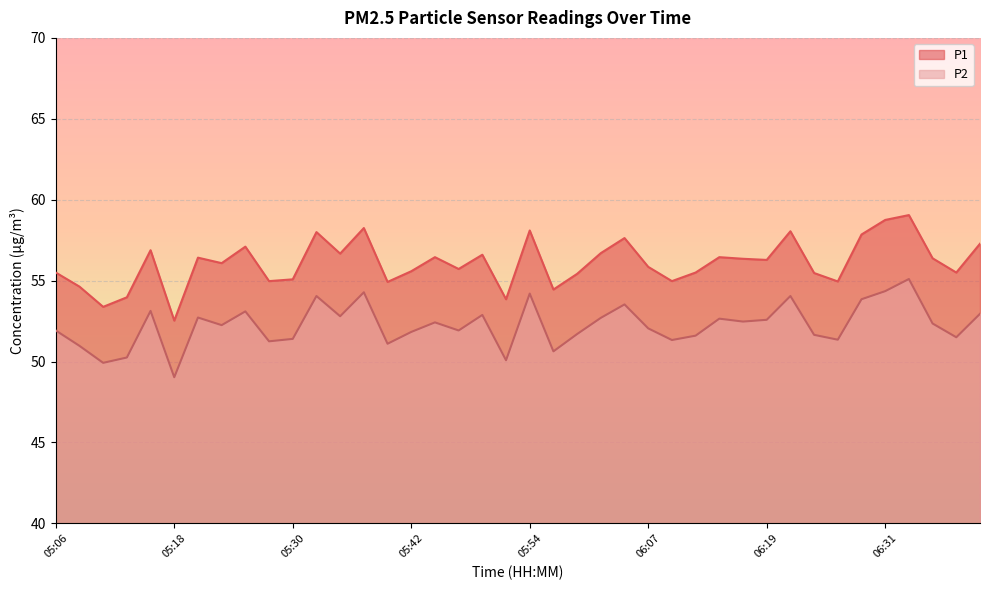

Is it true that P2 equals 51.1 at 05:40?

True